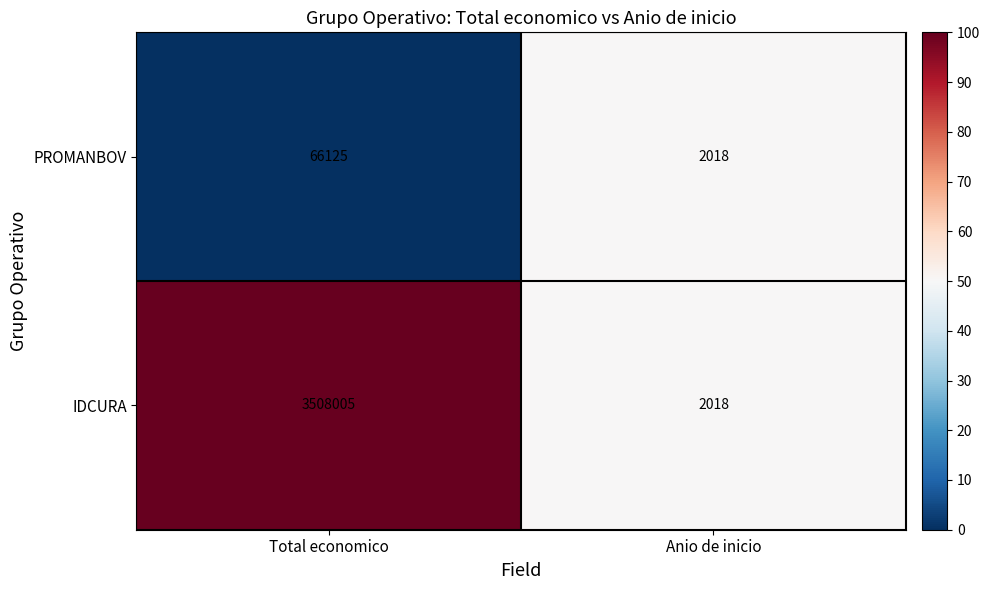

What is the approximate value of PROMANBOV at Anio de inicio?

2018